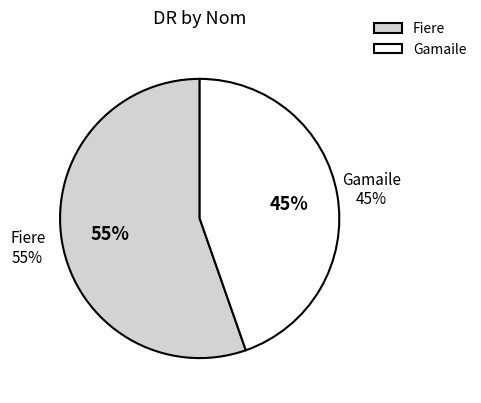

How many slices are in this pie chart?

2